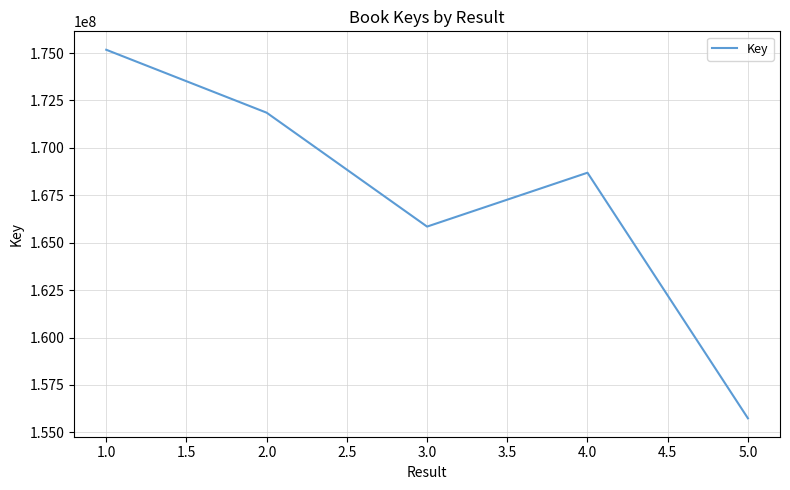

Approximately how many times larger is the value at 1.0 compared to 4.0?

1.0